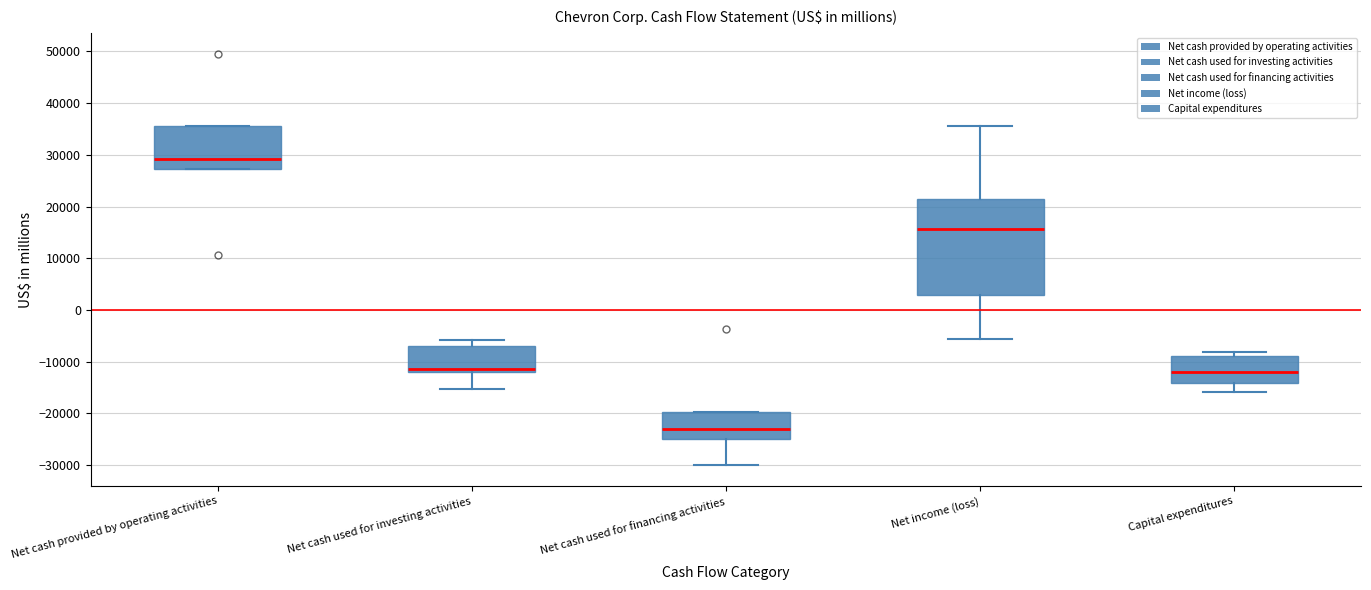

Where does the upper whisker of the box for Net income (loss) end on the y-axis? The values are not printed on the chart, so give them approximately, as read against the axis.

36000